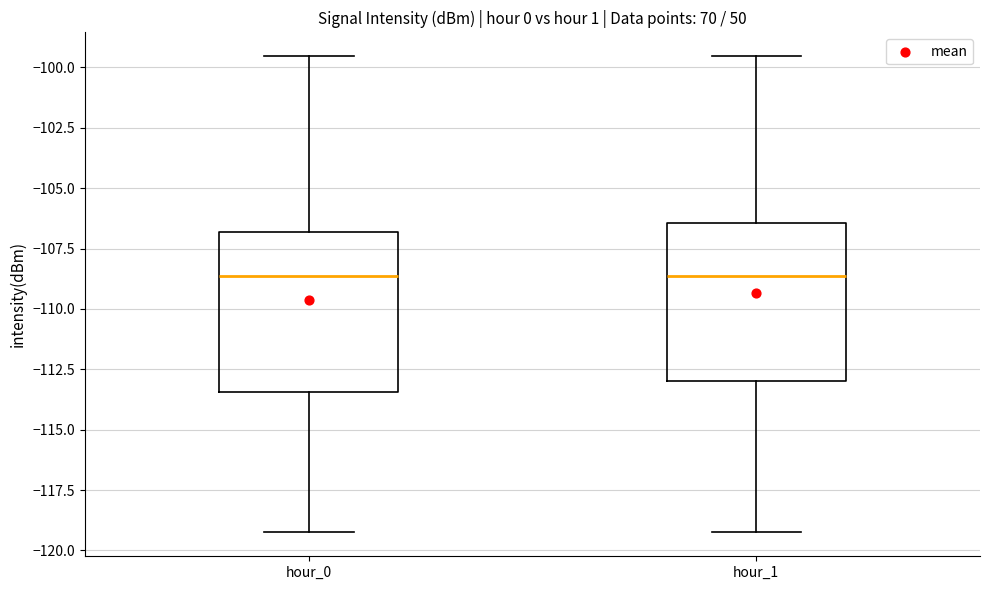

Reading left to right, transcribe this box plot: for each box, give where its median line is, the range the box spans, and where its two whiskers end, as read against the y-axis. The values are not printed on the chart, so give them approximately, as read against the axis.

hour_0: median -108.5, box -113.5 to -107.0, whiskers -119.5 to -99.5
hour_1: median -108.5, box -113.0 to -106.5, whiskers -119.5 to -99.5